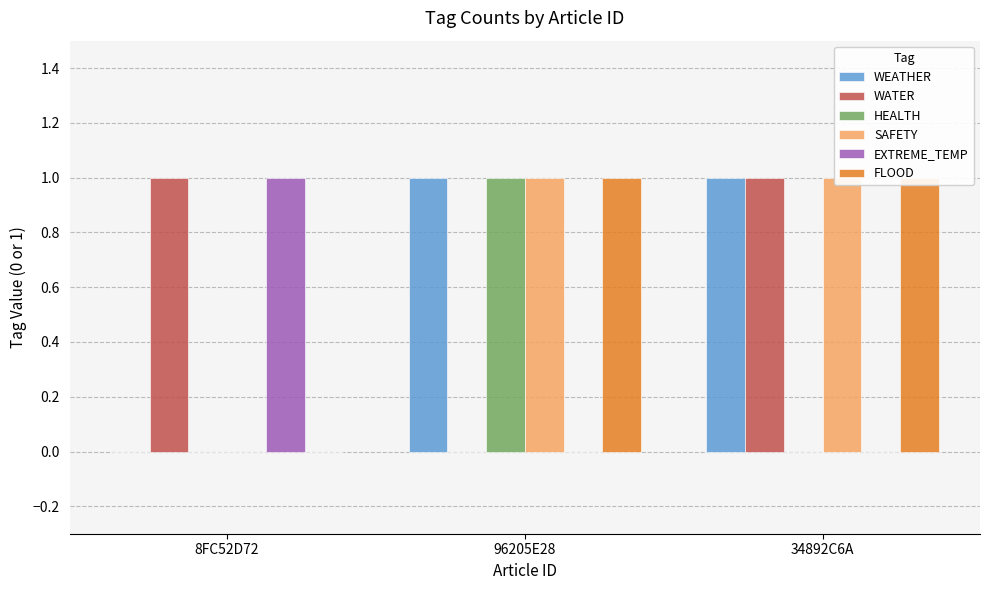

True or false: HEALTH has a value of -1 at 34892C6A.

False